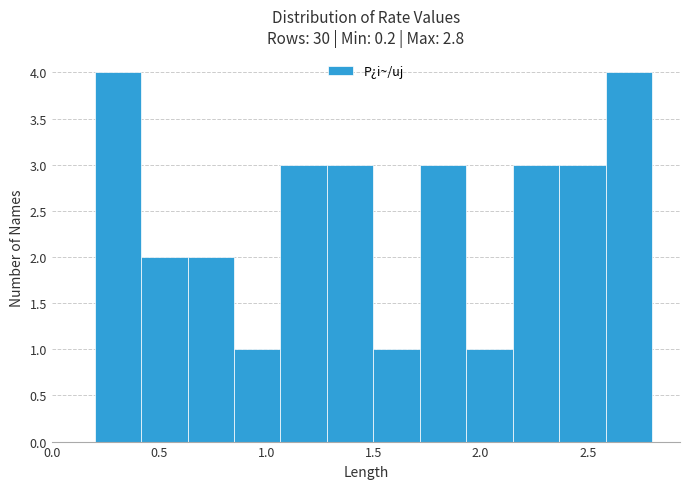

Reading left to right, transcribe this chart: for each bar, give the range it covers on the x-axis and its height. Neither the bar edges nor the heights are printed on the chart, so give them approximately, as read against the axes.

0.20 to 0.40: 4
0.40 to 0.65: 2
0.65 to 0.85: 2
0.85 to 1.05: 1
1.05 to 1.30: 3
1.30 to 1.50: 3
1.50 to 1.70: 1
1.70 to 1.95: 3
1.95 to 2.15: 1
2.15 to 2.35: 3
2.35 to 2.60: 3
2.60 to 2.80: 4